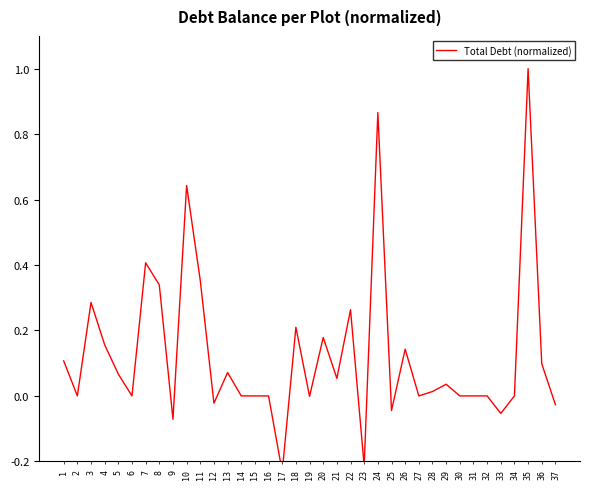

Reading left to right, transcribe all the data shown in this chart.

0.1	0.0	0.3	0.2	0.1	0.0	0.4	0.3	-0.1	0.6	0.4	-0.0	0.1	0.0	0.0	0.0	-0.2	0.2	-0.0	0.2	0.1	0.3	-0.2	0.9	-0.0	0.1	0.0	0.0	0.0	0.0	0.0	0.0	-0.1	0.0	1.0	0.1	-0.0